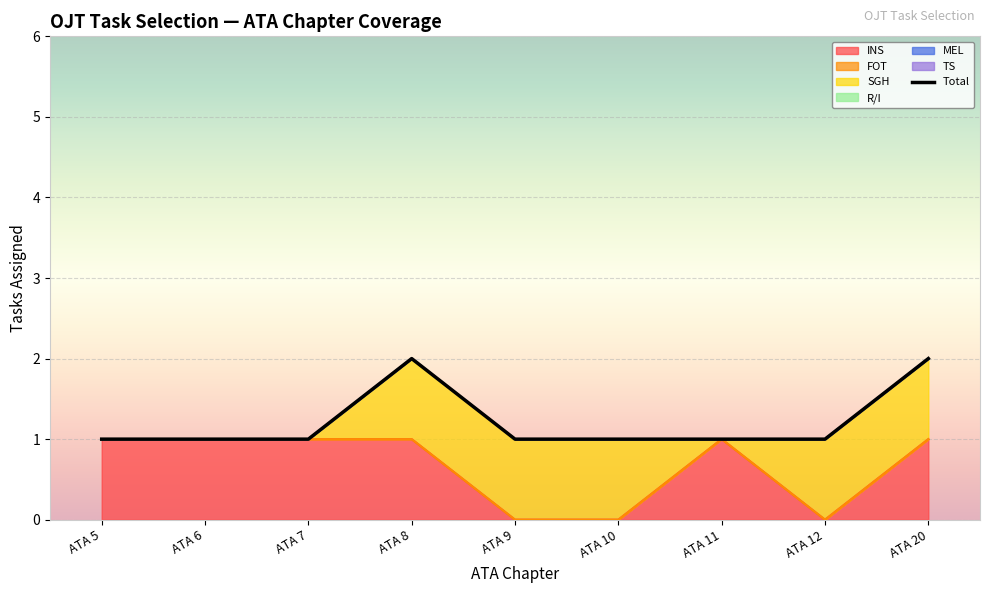

At how many categories does at least one series exceed 0?

9